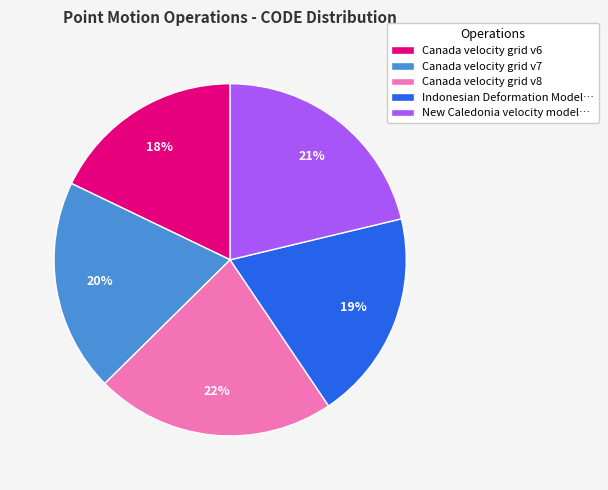

What is the largest slice in the pie chart?

Canada velocity grid v8